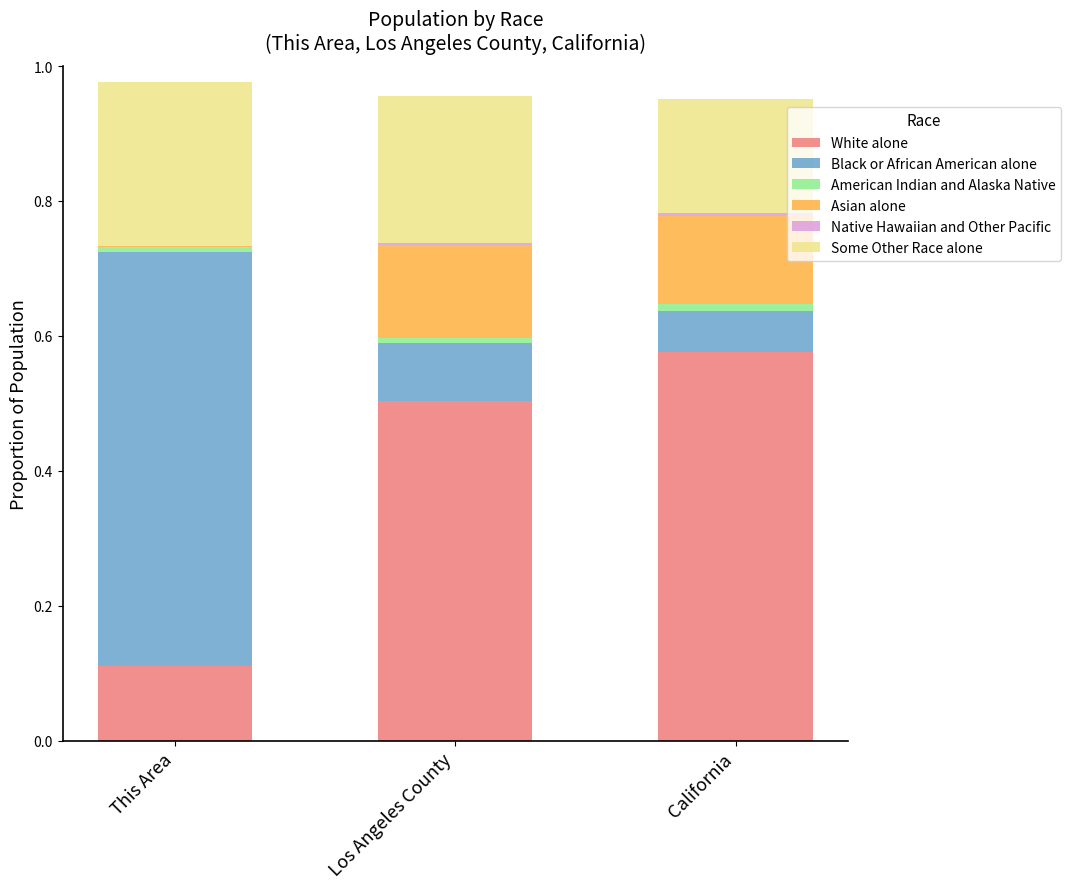

At which label does White alone reach its peak?

California